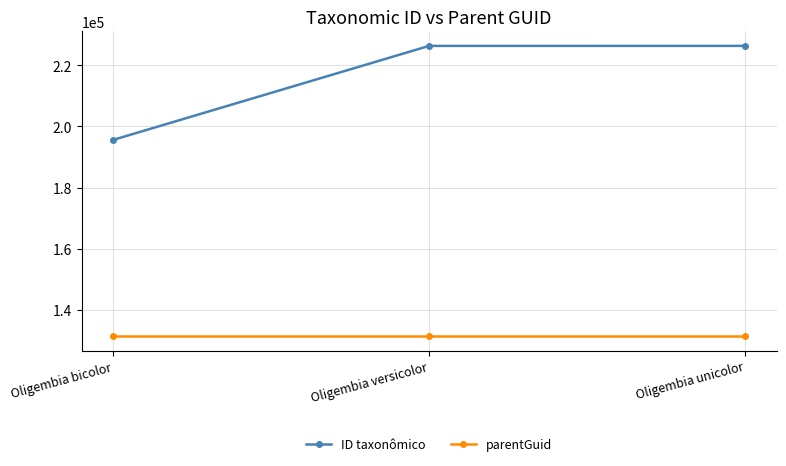

True or false: parentGuid has a value of 131486 at Oligembia bicolor.

True